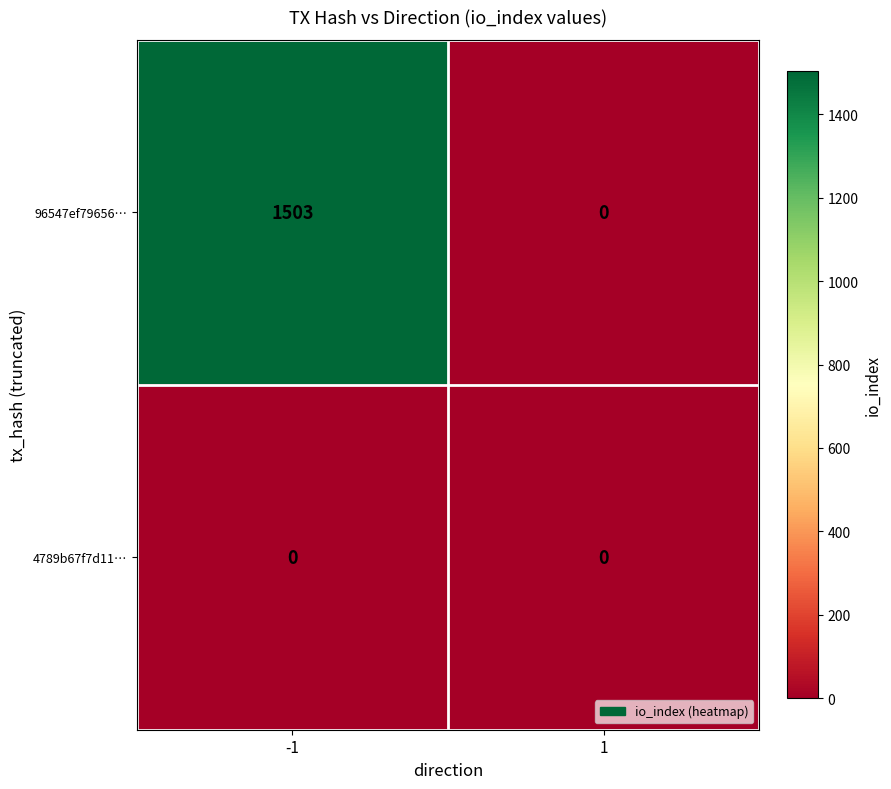

Which series has the largest total across all categories?

96547ef79656…